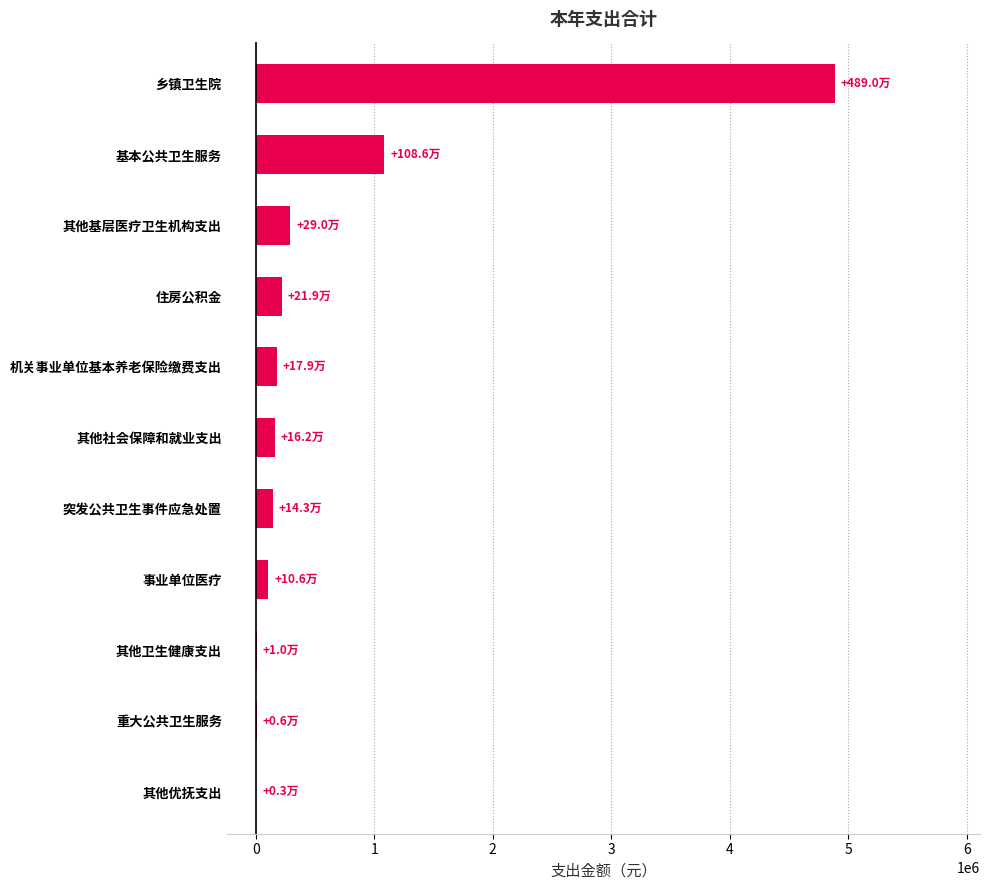

At which label is the value closest to 2446598?

基本公共卫生服务